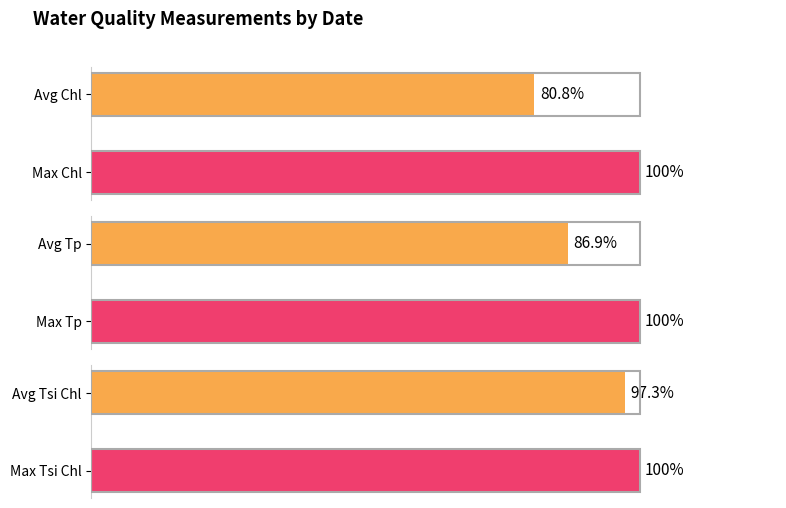

Does the chart contain stacked bars?

No